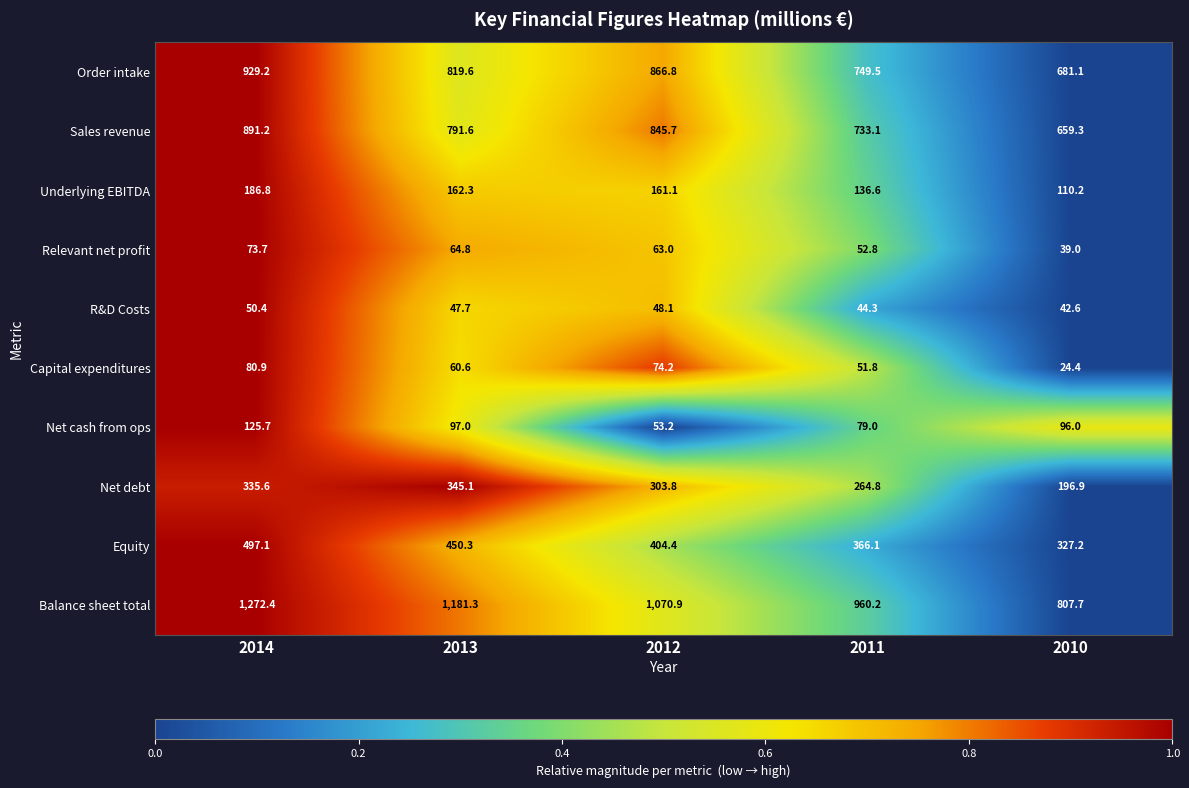

What is the total value across all series at 2011?

3438.2